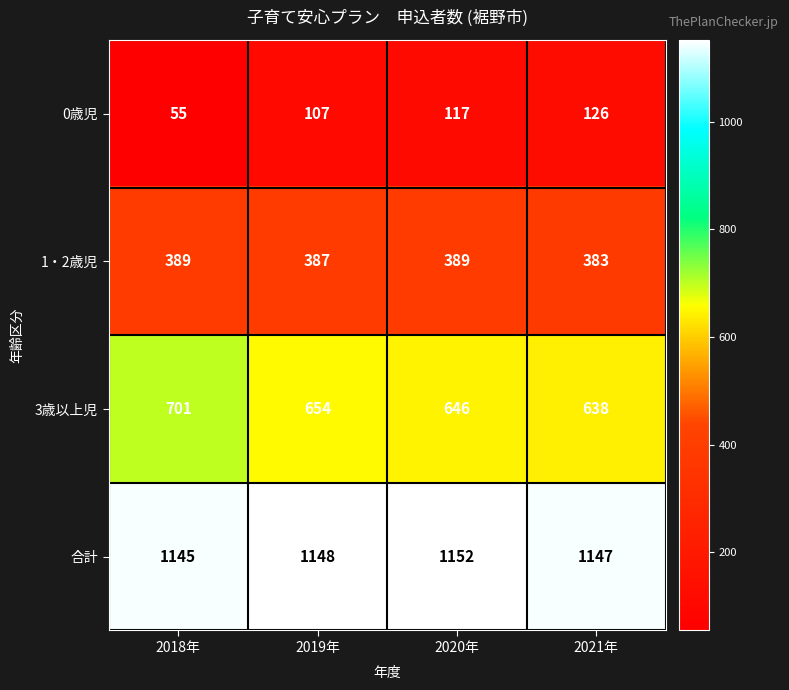

What is the greatest value displayed?

1152